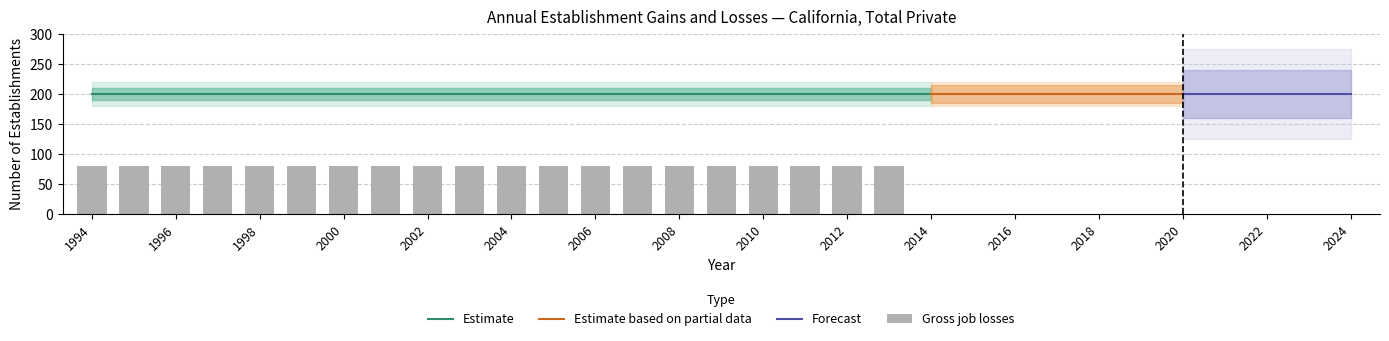

Does the chart contain any negative values?

No